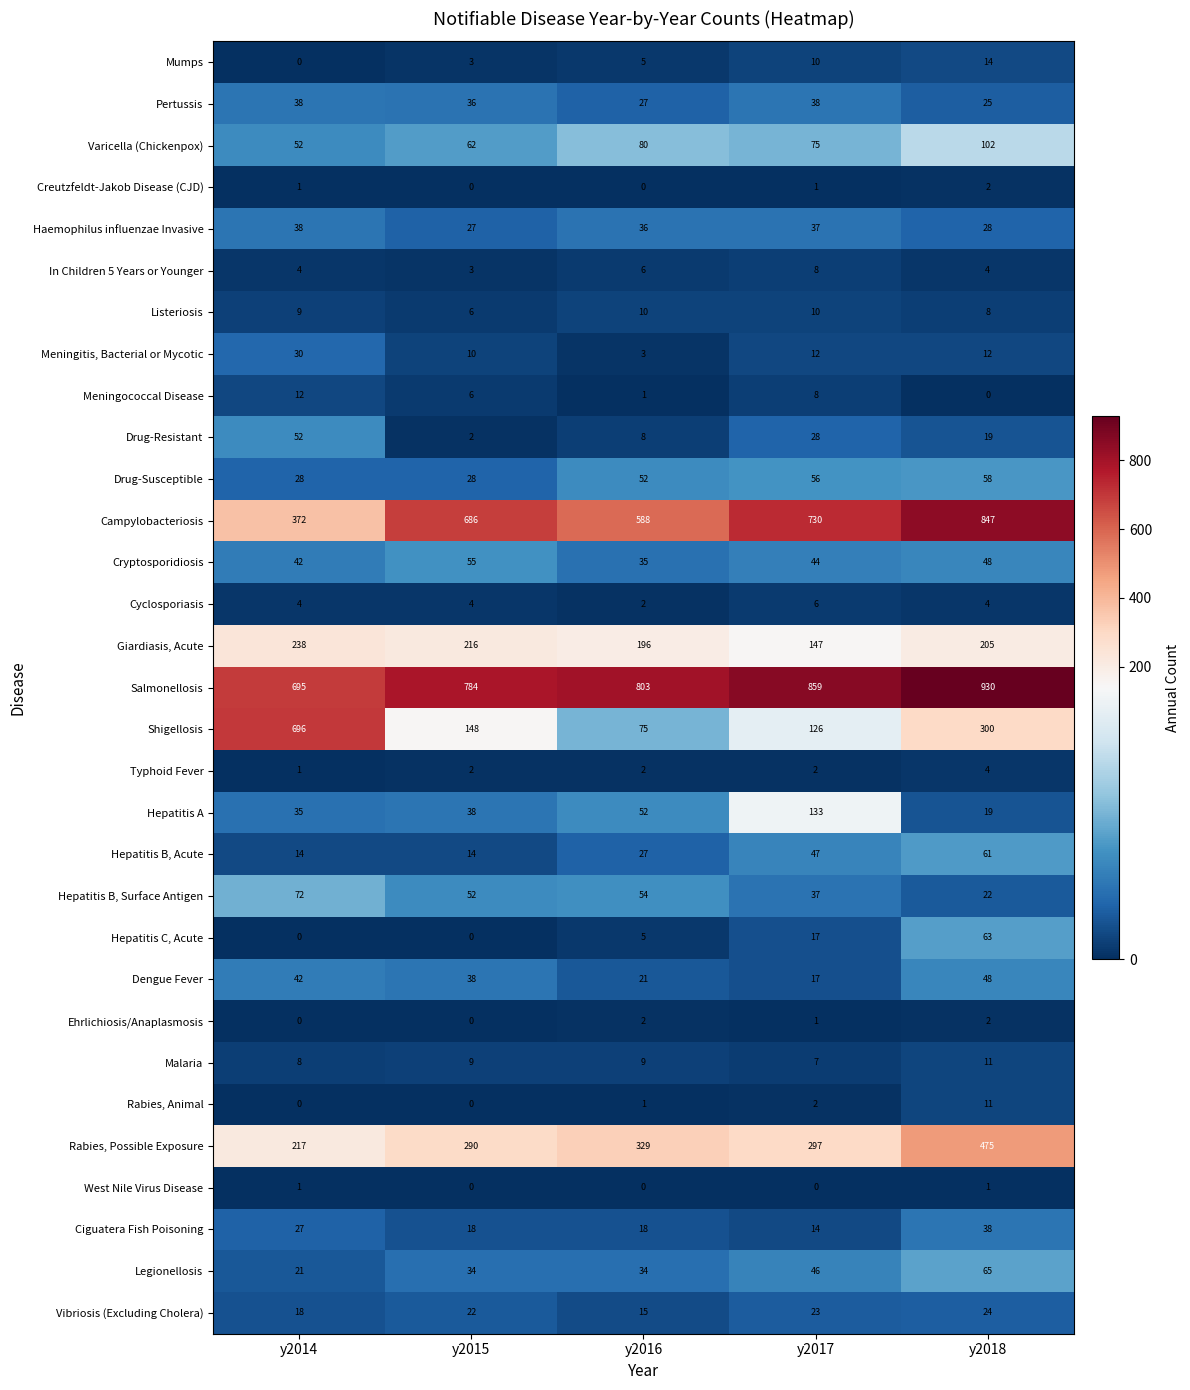

What is the approximate value of Vibriosis (Excluding Cholera) at y2014?

18